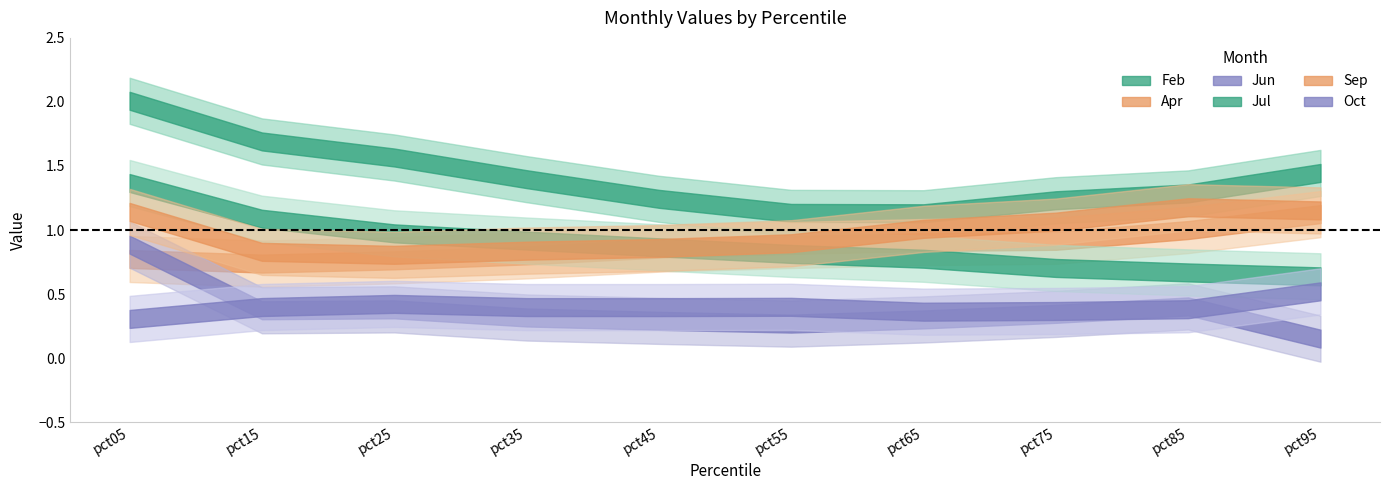

True or false: Feb and Apr intersect in this chart.

False